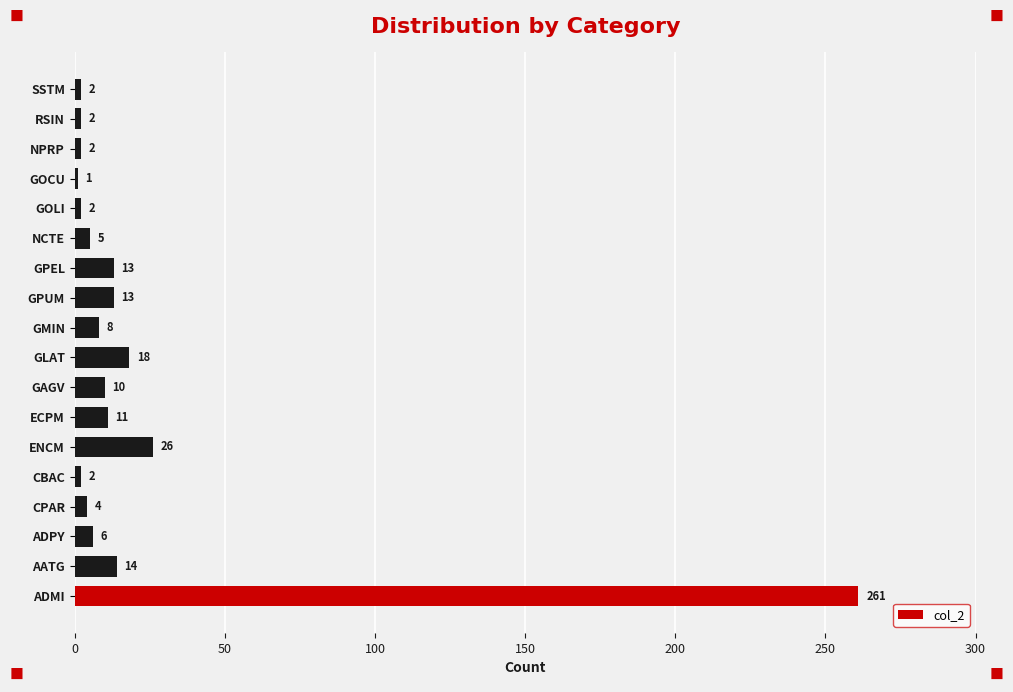

Reading bottom to top, list all the values displayed in this chart.

261	14	6	4	2	26	11	10	18	8	13	13	5	2	1	2	2	2